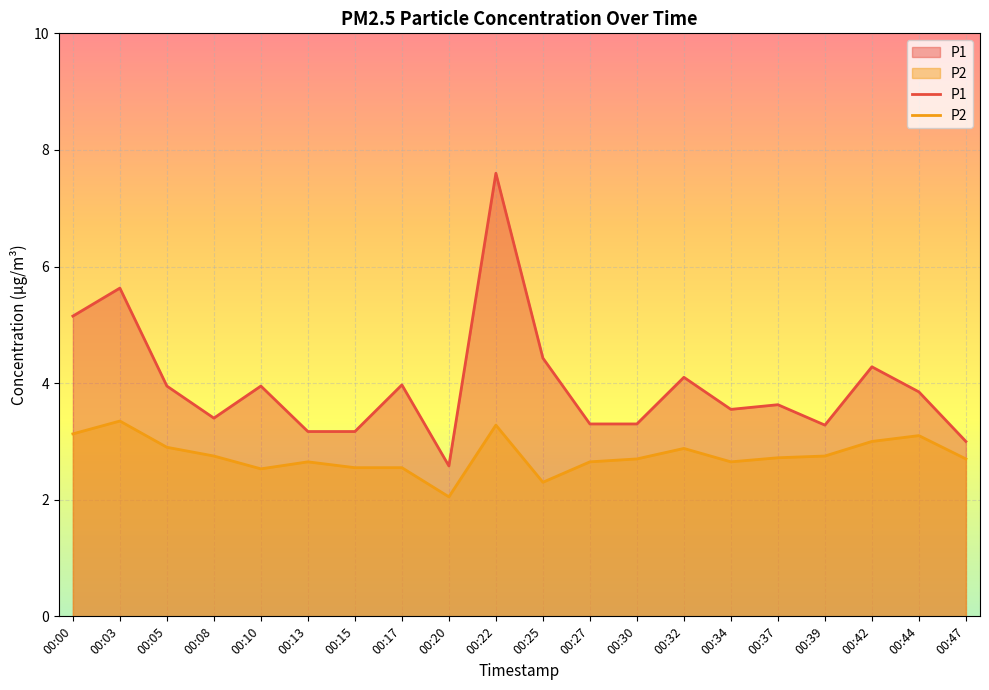

Which has a higher value, 00:42 or 00:08?

00:42